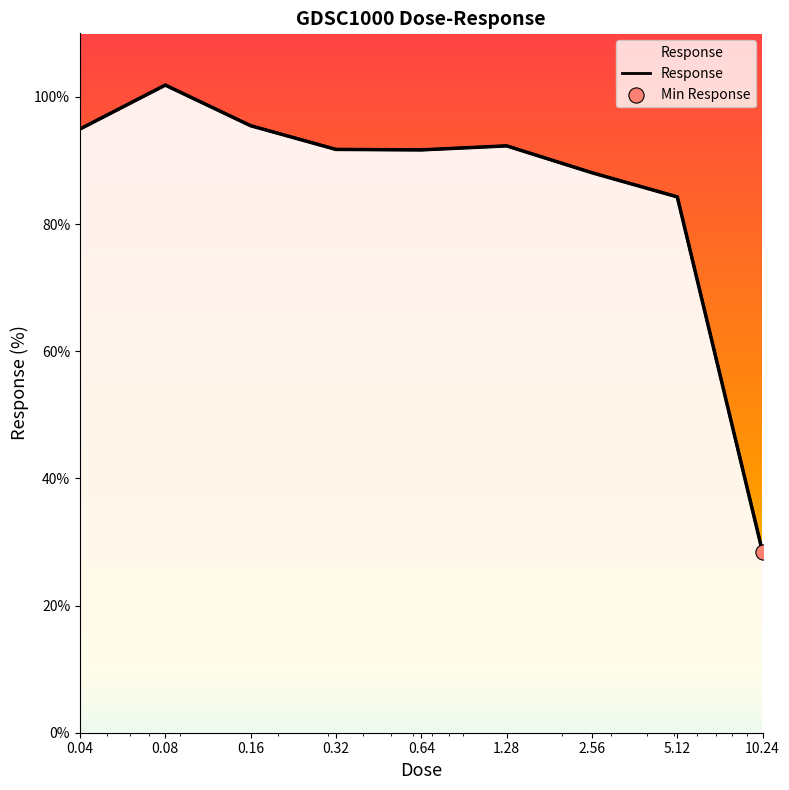

What is the change in value from 0.08 to 0.32?

-10.1